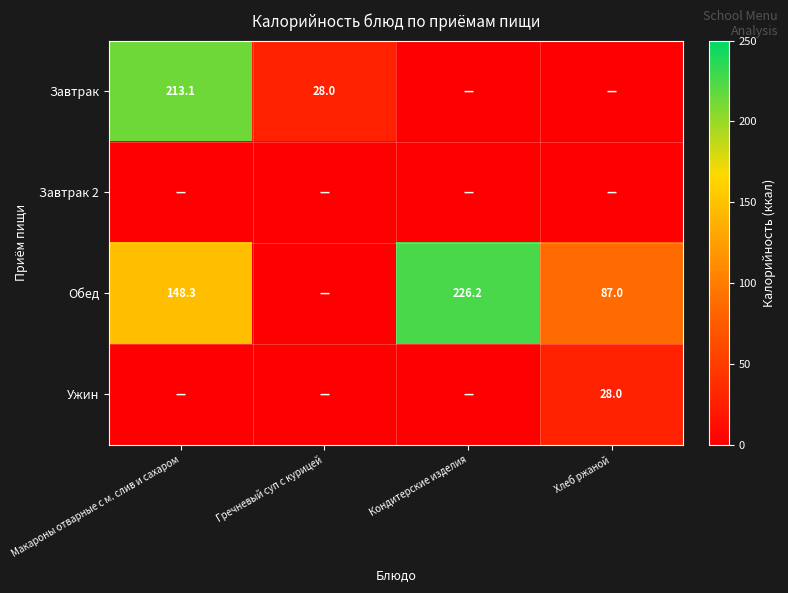

Is it true that Обед equals 226.2 at Кондитерские изделия?

True